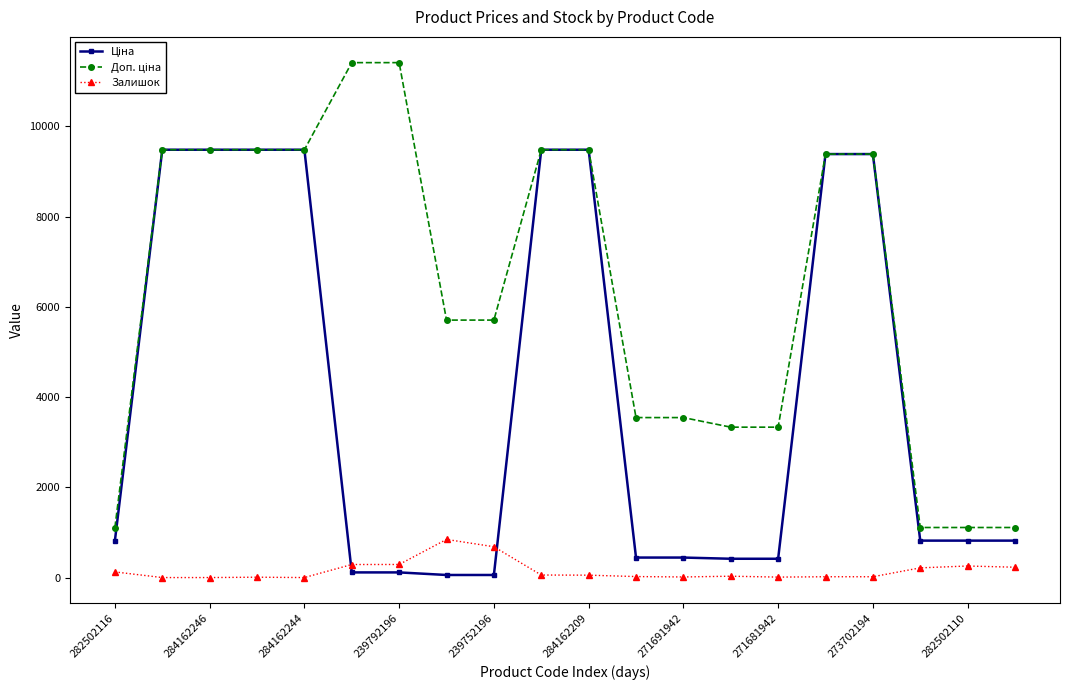

At how many categories does at least one series exceed 9173?

10